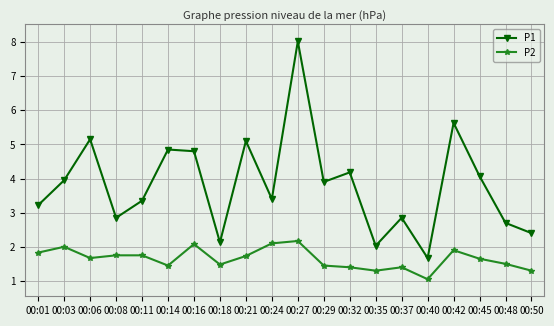

Which label corresponds to the smallest value in the chart?

00:40